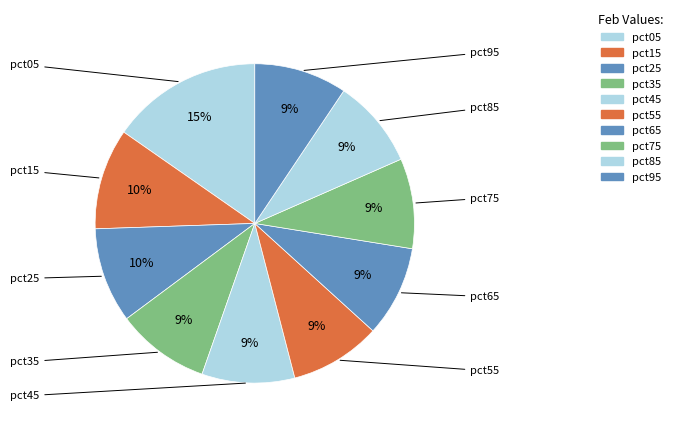

What is the total percentage of pct95 and pct15?

19.6%